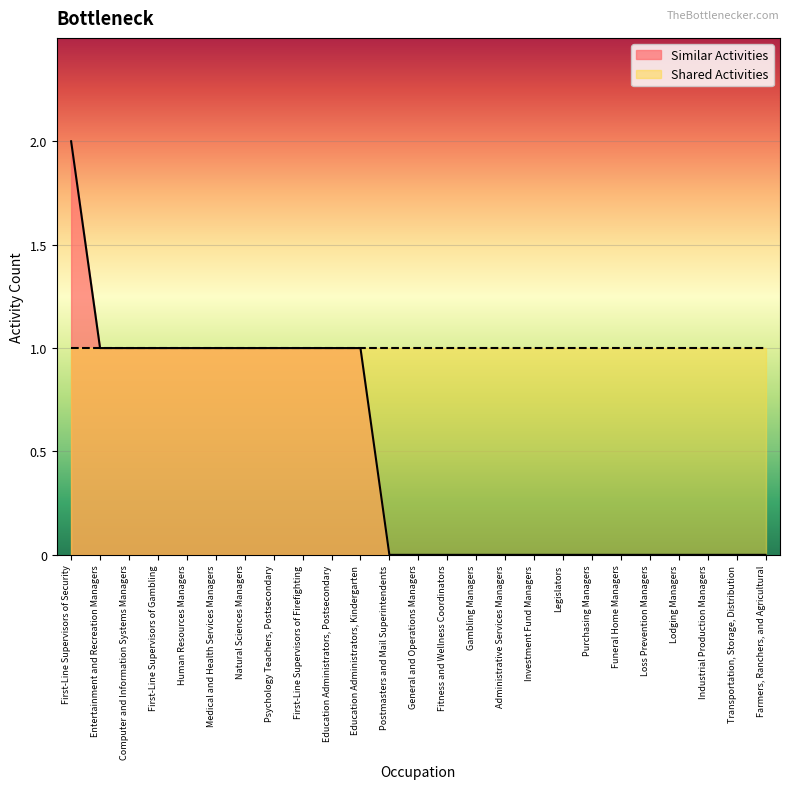

Reading left to right, list all the values displayed in this chart.

2	1	1	1	1	1	1	1	1	1	1	0	0	0	0	0	0	0	0	0	0	0	0	0	0